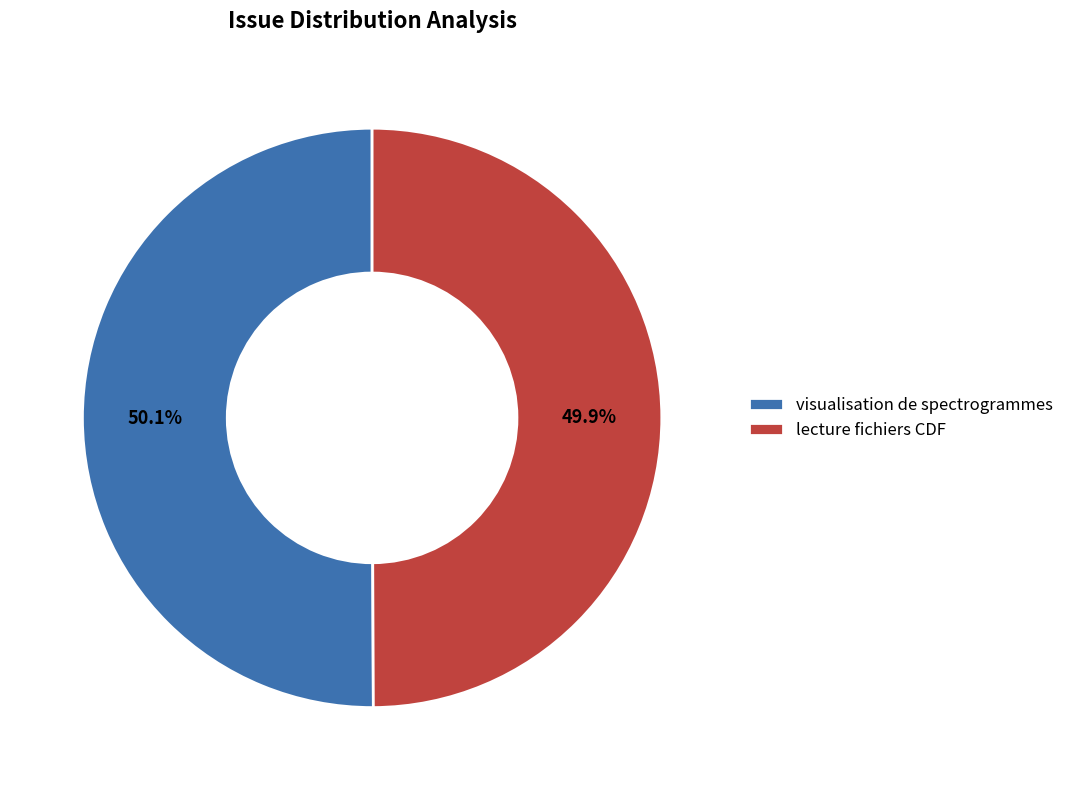

To the nearest percent, what percentage of the pie is lecture fichiers CDF?

50%